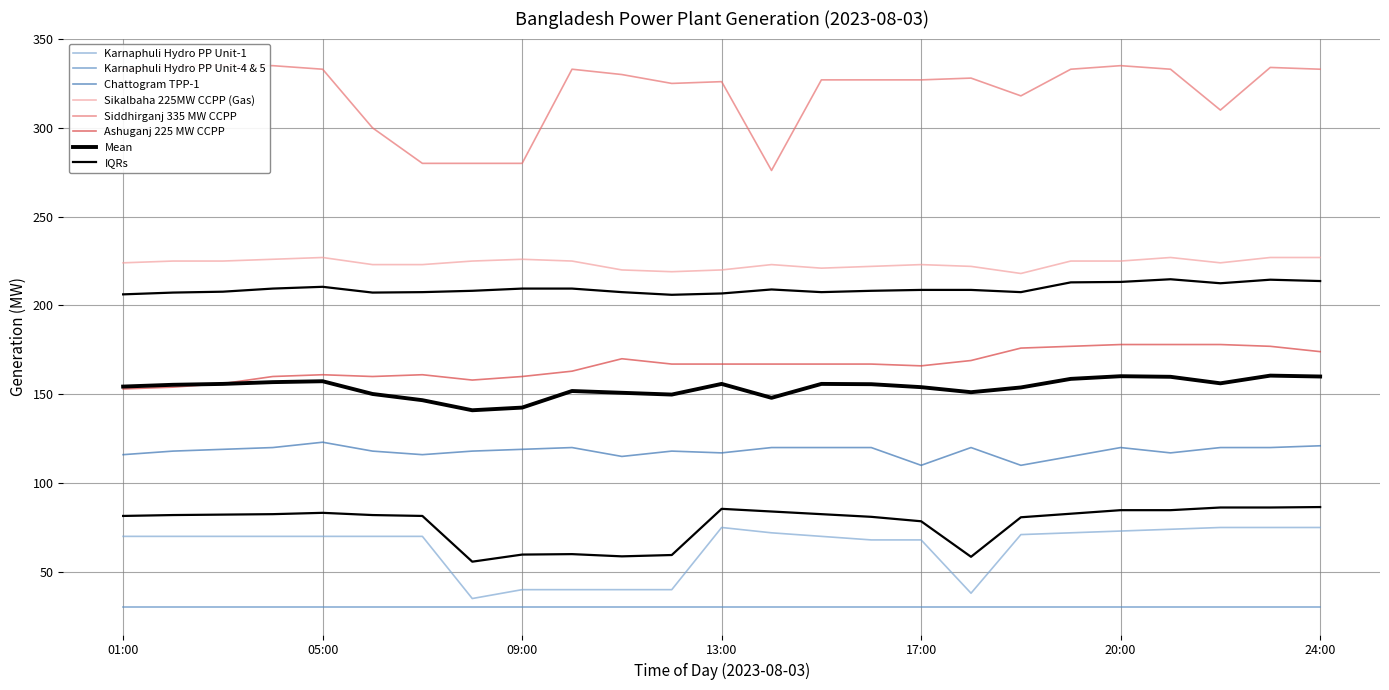

What is the difference between the Sikalbaha 225MW CCPP (Gas) values at 16:00 and 21:00?

5